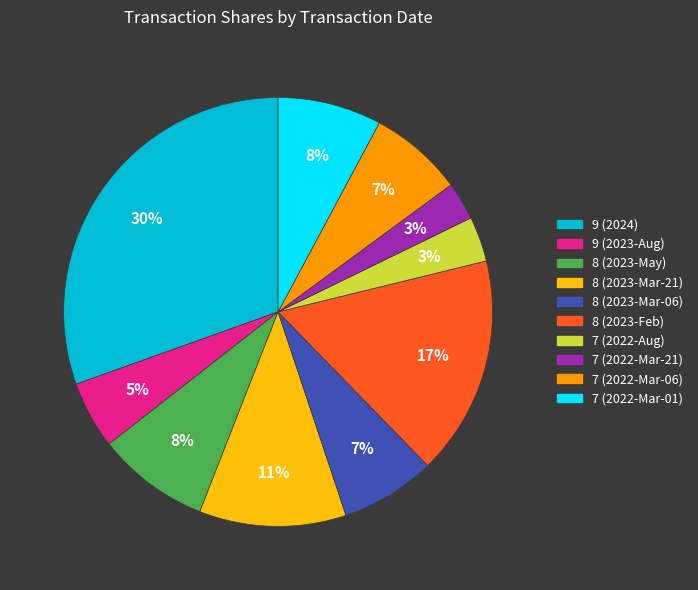

To the nearest percent, what is the average slice percentage?

10%